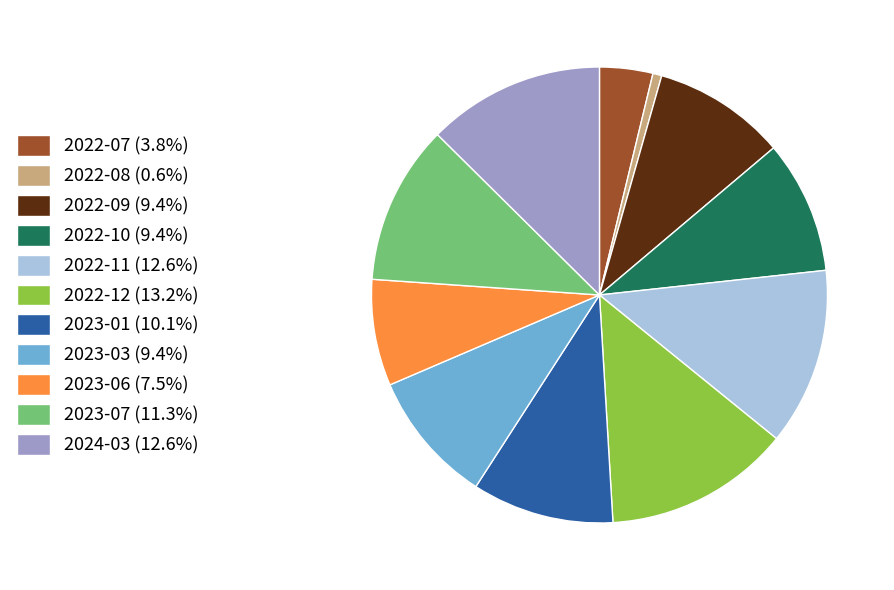

Is there a majority slice in this chart?

No